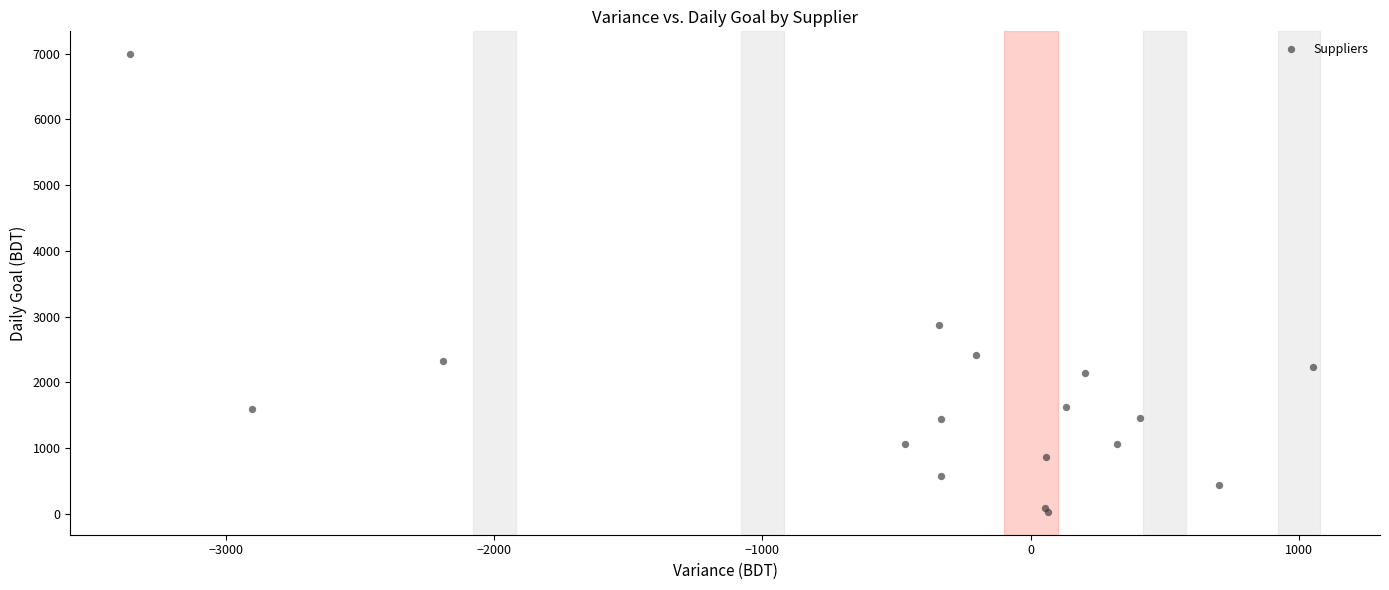

What Y value in the scatter plot is closest to 3512?

2879.0